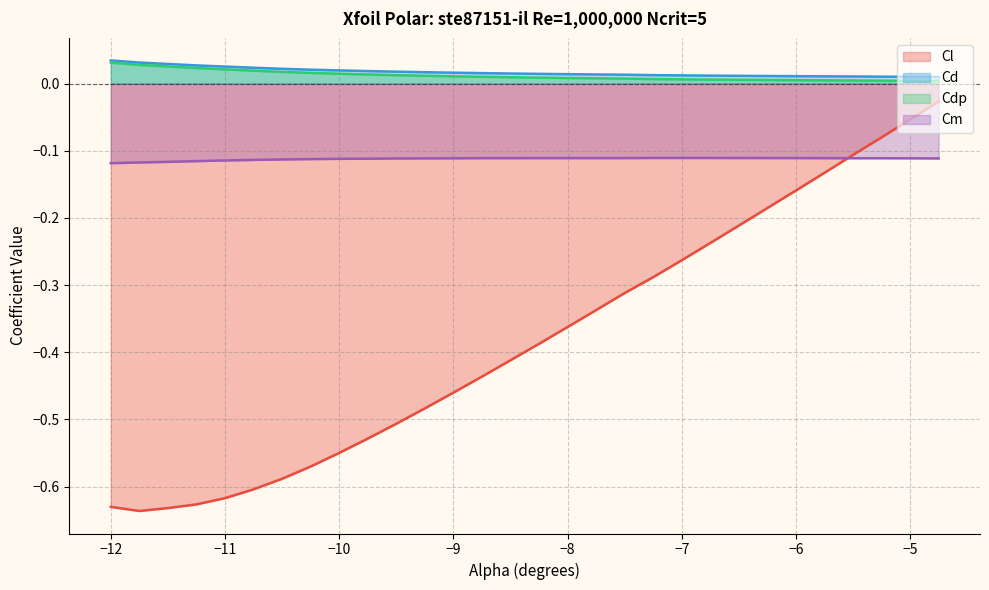

Reading left to right, extract all data points from this chart.

Cl: -12.0=-0.6	-11.75=-0.6	-11.5=-0.6	-11.25=-0.6	-11.0=-0.6	-10.75=-0.6	-10.5=-0.6	-10.25=-0.6	-10.0=-0.5	-9.75=-0.5	-9.5=-0.5	-9.25=-0.5	-9.0=-0.5	-8.75=-0.4	-8.5=-0.4	-8.25=-0.4	-8.0=-0.4	-7.75=-0.3	-7.5=-0.3	-7.25=-0.3	-7.0=-0.3	-6.75=-0.2	-6.5=-0.2	-6.25=-0.2	-6.0=-0.2	-5.75=-0.1	-5.5=-0.1	-5.25=-0.1	-5.0=-0.1	-4.75=-0.0
Cd: -12.0=0.0	-11.75=0.0	-11.5=0.0	-11.25=0.0	-11.0=0.0	-10.75=0.0	-10.5=0.0	-10.25=0.0	-10.0=0.0	-9.75=0.0	-9.5=0.0	-9.25=0.0	-9.0=0.0	-8.75=0.0	-8.5=0.0	-8.25=0.0	-8.0=0.0	-7.75=0.0	-7.5=0.0	-7.25=0.0	-7.0=0.0	-6.75=0.0	-6.5=0.0	-6.25=0.0	-6.0=0.0	-5.75=0.0	-5.5=0.0	-5.25=0.0	-5.0=0.0	-4.75=0.0
Cdp: -12.0=0.0	-11.75=0.0	-11.5=0.0	-11.25=0.0	-11.0=0.0	-10.75=0.0	-10.5=0.0	-10.25=0.0	-10.0=0.0	-9.75=0.0	-9.5=0.0	-9.25=0.0	-9.0=0.0	-8.75=0.0	-8.5=0.0	-8.25=0.0	-8.0=0.0	-7.75=0.0	-7.5=0.0	-7.25=0.0	-7.0=0.0	-6.75=0.0	-6.5=0.0	-6.25=0.0	-6.0=0.0	-5.75=0.0	-5.5=0.0	-5.25=0.0	-5.0=0.0	-4.75=0.0
Cm: -12.0=-0.1	-11.75=-0.1	-11.5=-0.1	-11.25=-0.1	-11.0=-0.1	-10.75=-0.1	-10.5=-0.1	-10.25=-0.1	-10.0=-0.1	-9.75=-0.1	-9.5=-0.1	-9.25=-0.1	-9.0=-0.1	-8.75=-0.1	-8.5=-0.1	-8.25=-0.1	-8.0=-0.1	-7.75=-0.1	-7.5=-0.1	-7.25=-0.1	-7.0=-0.1	-6.75=-0.1	-6.5=-0.1	-6.25=-0.1	-6.0=-0.1	-5.75=-0.1	-5.5=-0.1	-5.25=-0.1	-5.0=-0.1	-4.75=-0.1